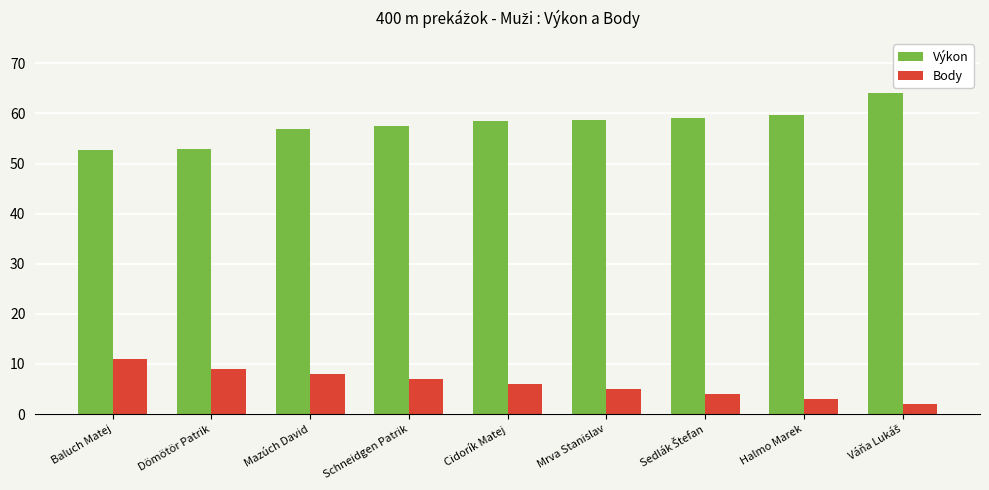

How many Body values are between 4 and 8?

5